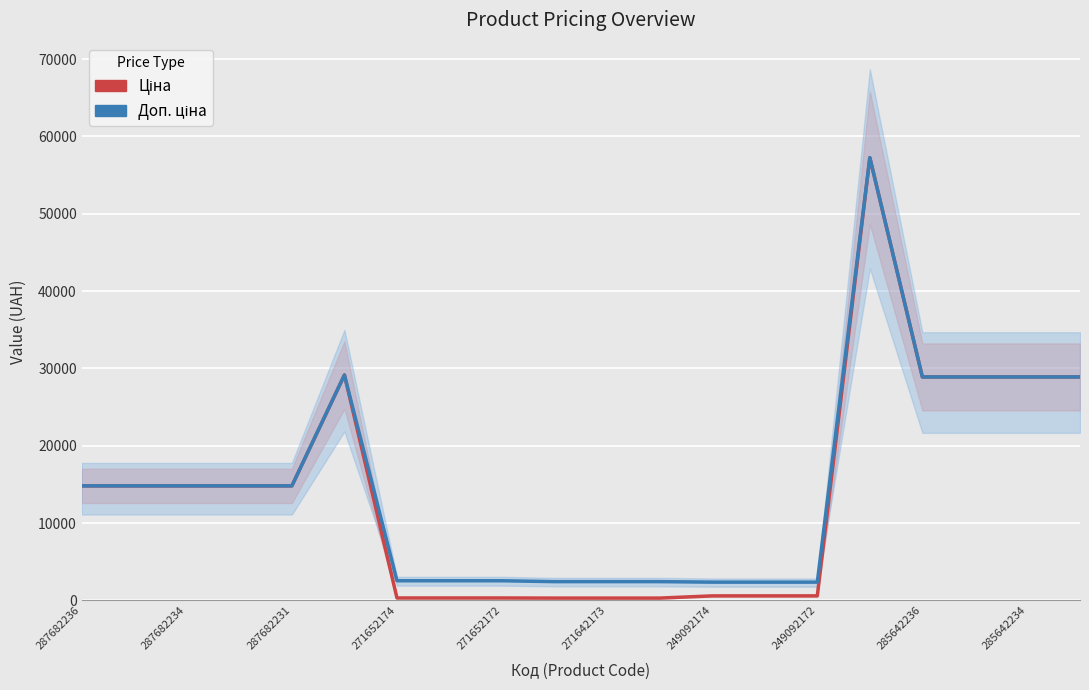

What is the value of the Доп. ціна point at the 19th from the left?

28901.7